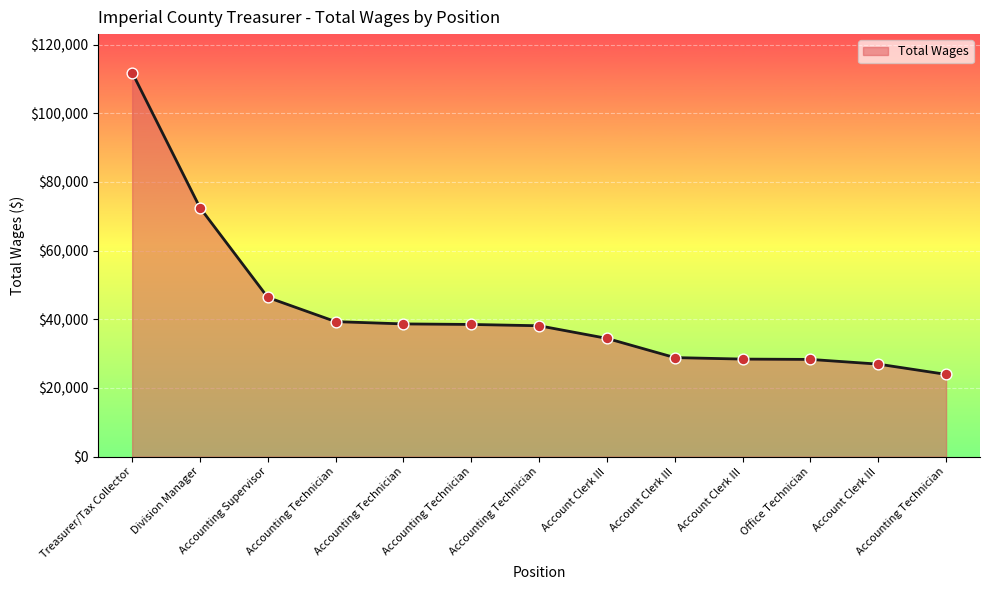

What is the change in value from Accounting Supervisor to Accounting Technician?

-22401